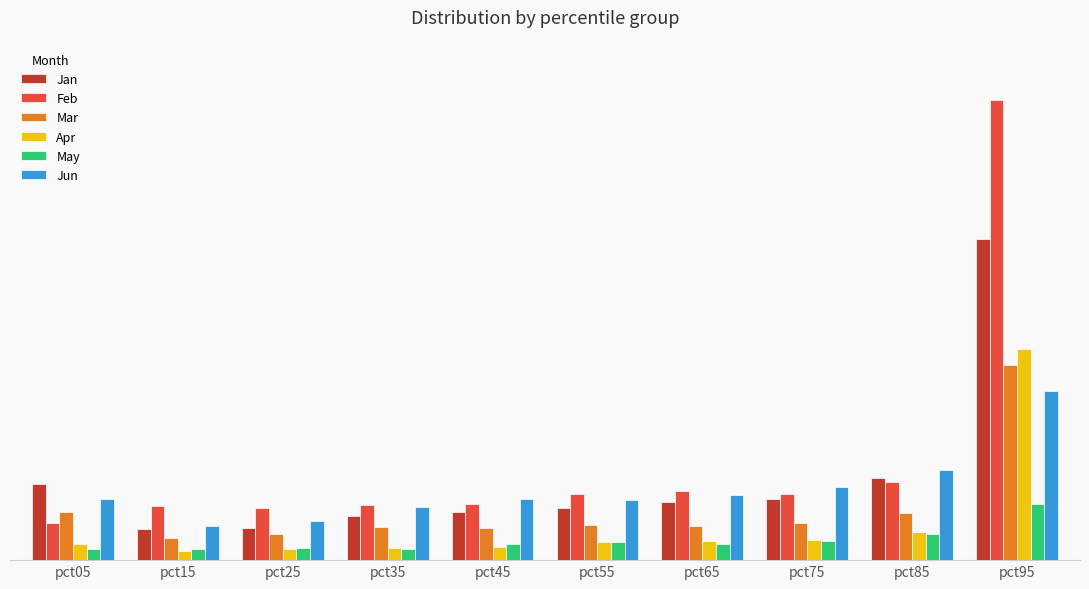

What is the spread (max minus min) of values at pct65?

0.1